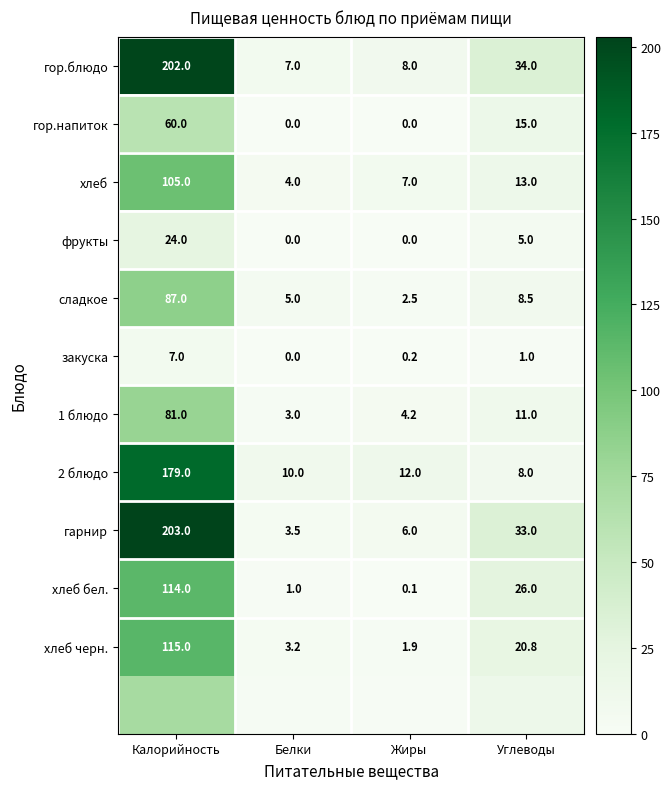

What is the sum of the 1 блюдо values at Белки and Калорийность?

84.0